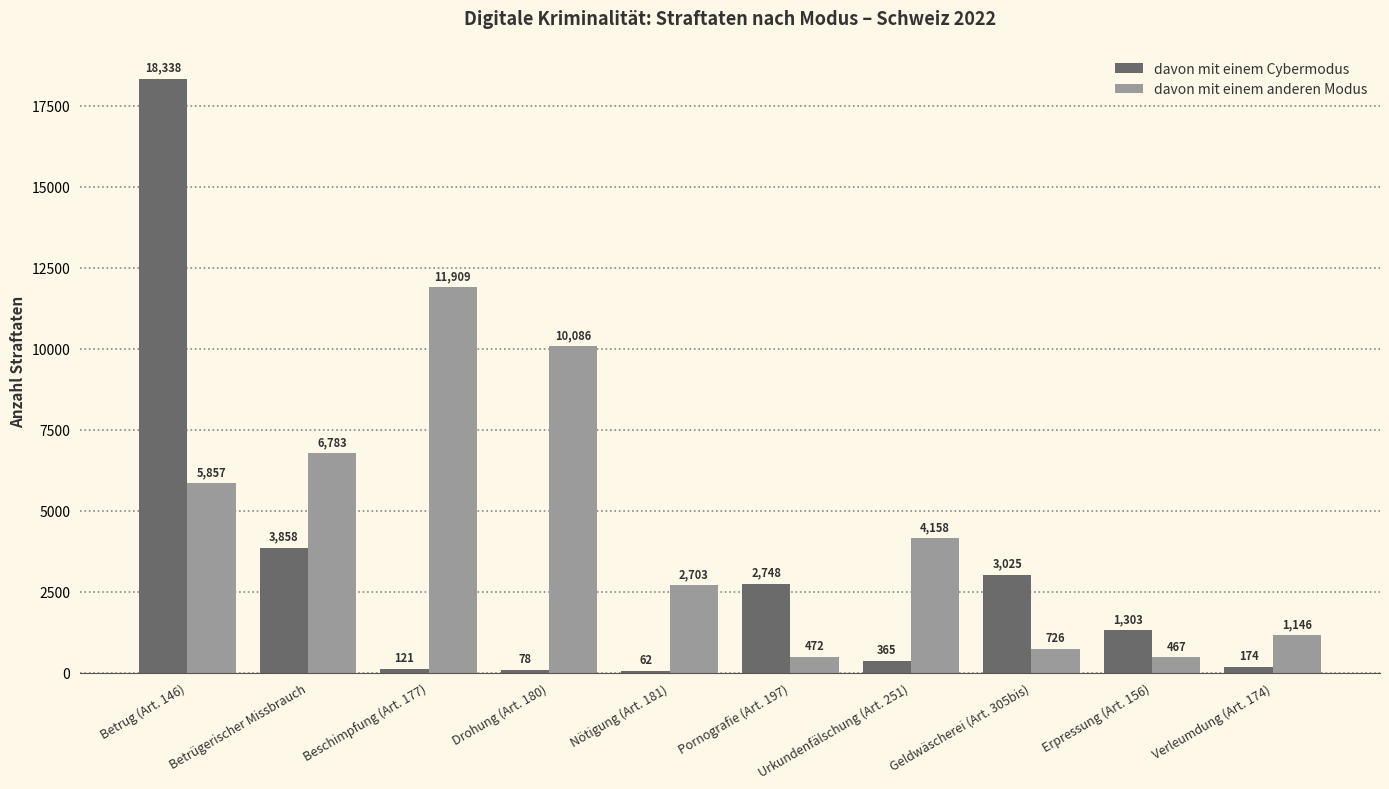

What is the difference between the highest and lowest values at Betrug (Art. 146)?

12481